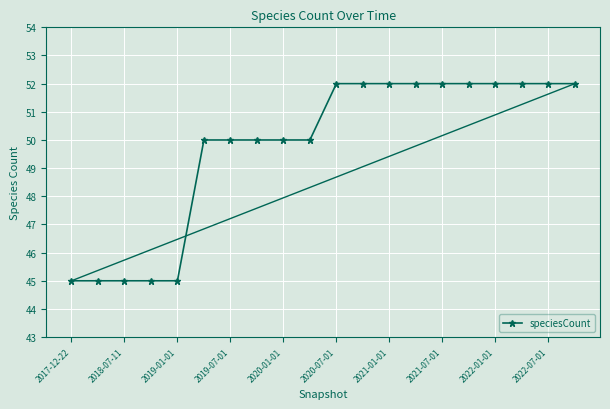

What is the maximum value shown in the chart?

52